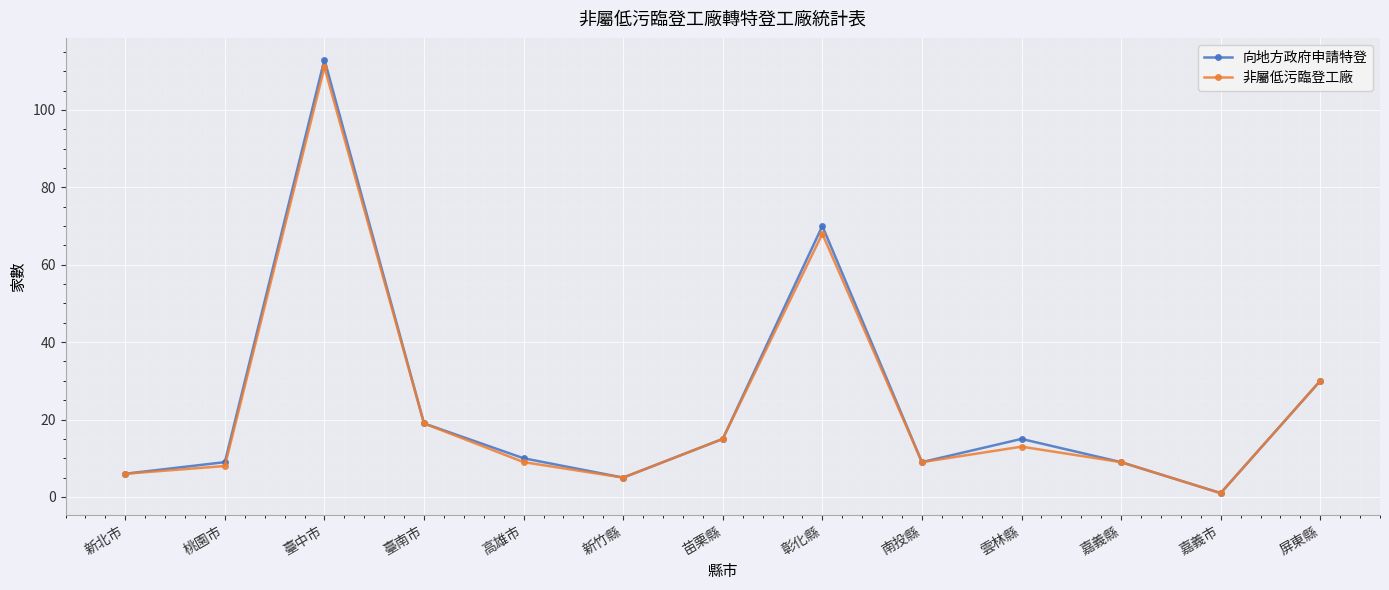

What position from the left is 屏東縣?

13